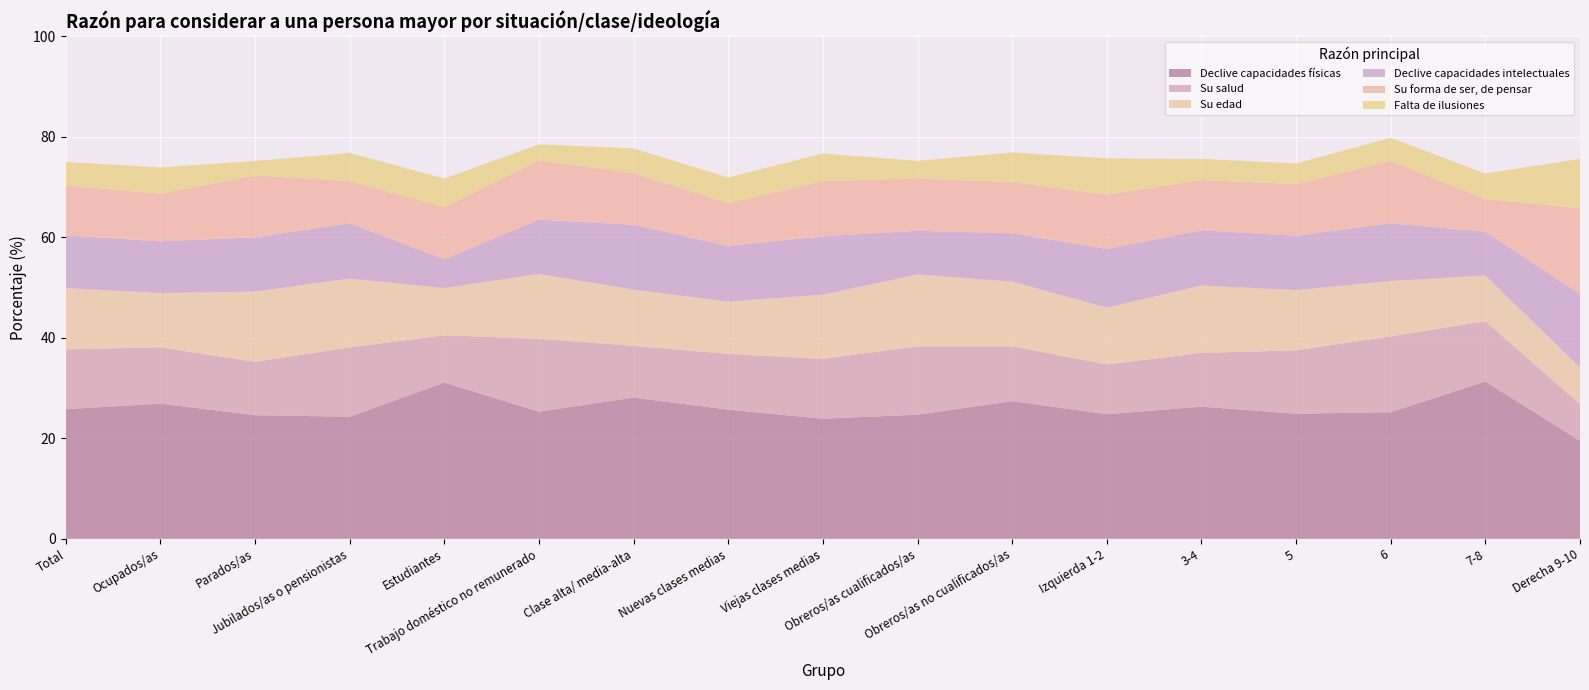

Reading left to right, what are all the values shown in this chart?

Declive capacidades físicas: Total=25.8	Ocupados/as=26.9	Parados/as=24.6	Jubilados/as o pensionistas=24.3	Estudiantes=31.1	Trabajo doméstico no remunerado=25.3	Clase alta/ media-alta=28.1	Nuevas clases medias=25.7	Viejas clases medias=23.9	Obreros/as cualificados/as=24.7	Obreros/as no cualificados/as=27.4	Izquierda 1-2=24.8	3-4=26.3	5=24.9	6=25.2	7-8=31.3	Derecha 9-10=19.5
Su salud: Total=11.9	Ocupados/as=11.2	Parados/as=10.6	Jubilados/as o pensionistas=13.8	Estudiantes=9.4	Trabajo doméstico no remunerado=14.5	Clase alta/ media-alta=10.3	Nuevas clases medias=11.1	Viejas clases medias=11.9	Obreros/as cualificados/as=13.6	Obreros/as no cualificados/as=10.9	Izquierda 1-2=9.9	3-4=10.7	5=12.6	6=15.1	7-8=12.0	Derecha 9-10=7.3
Su edad: Total=12.2	Ocupados/as=10.8	Parados/as=14.0	Jubilados/as o pensionistas=13.7	Estudiantes=9.4	Trabajo doméstico no remunerado=12.9	Clase alta/ media-alta=11.2	Nuevas clases medias=10.4	Viejas clases medias=12.8	Obreros/as cualificados/as=14.3	Obreros/as no cualificados/as=12.9	Izquierda 1-2=11.3	3-4=13.4	5=12.0	6=11.0	7-8=9.1	Derecha 9-10=7.3
Declive capacidades intelectuales: Total=10.5	Ocupados/as=10.3	Parados/as=10.8	Jubilados/as o pensionistas=11.0	Estudiantes=5.7	Trabajo doméstico no remunerado=10.8	Clase alta/ media-alta=12.9	Nuevas clases medias=11.1	Viejas clases medias=11.6	Obreros/as cualificados/as=8.7	Obreros/as no cualificados/as=9.6	Izquierda 1-2=11.7	3-4=11.0	5=10.8	6=11.5	7-8=8.7	Derecha 9-10=14.6
Su forma de ser, de pensar: Total=9.9	Ocupados/as=9.5	Parados/as=12.3	Jubilados/as o pensionistas=8.4	Estudiantes=10.4	Trabajo doméstico no remunerado=11.8	Clase alta/ media-alta=10.3	Nuevas clases medias=8.5	Viejas clases medias=11.0	Obreros/as cualificados/as=10.4	Obreros/as no cualificados/as=10.2	Izquierda 1-2=10.8	3-4=10.0	5=10.3	6=12.4	7-8=6.5	Derecha 9-10=17.1
Falta de ilusiones: Total=4.7	Ocupados/as=5.2	Parados/as=2.9	Jubilados/as o pensionistas=5.6	Estudiantes=5.7	Trabajo doméstico no remunerado=3.2	Clase alta/ media-alta=4.9	Nuevas clases medias=5.1	Viejas clases medias=5.5	Obreros/as cualificados/as=3.5	Obreros/as no cualificados/as=5.9	Izquierda 1-2=7.2	3-4=4.2	5=4.1	6=4.6	7-8=5.1	Derecha 9-10=9.8